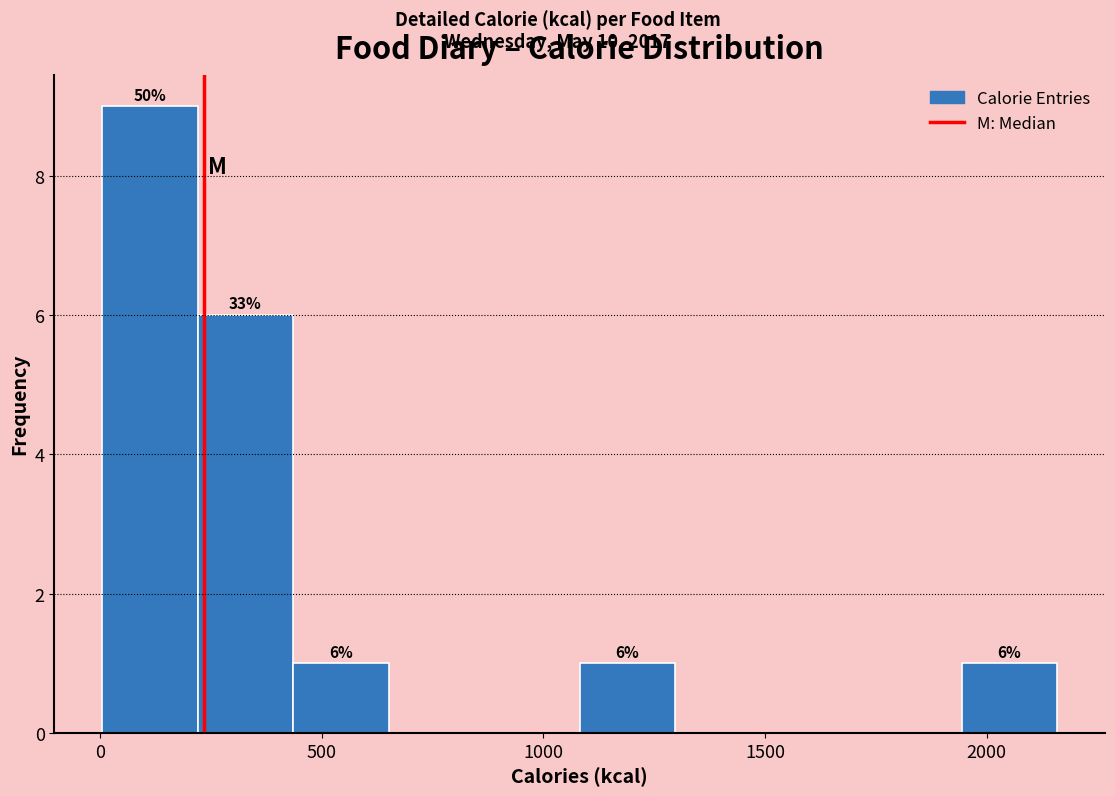

Over which range of the x-axis is the bar tallest?

0 to 200